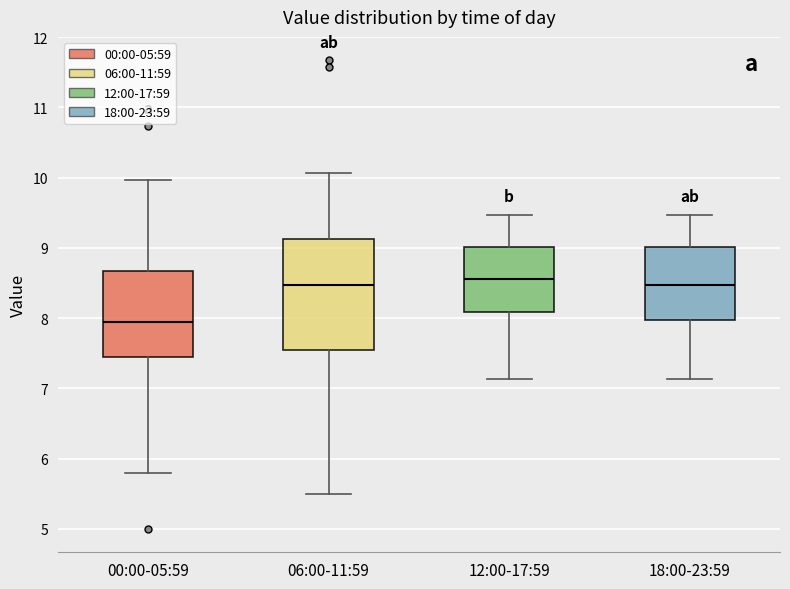

Reading left to right, read every box against the y-axis: the position of its median line, the range the box covers, and the ends of its whiskers. The values are not printed on the chart, so give them approximately, as read against the axis.

00:00-05:59: median 8.0, box 7.5 to 8.7, whiskers 5.8 to 10.0
06:00-11:59: median 8.5, box 7.5 to 9.1, whiskers 5.5 to 10.1
12:00-17:59: median 8.6, box 8.1 to 9.0, whiskers 7.1 to 9.5
18:00-23:59: median 8.5, box 8.0 to 9.0, whiskers 7.1 to 9.5